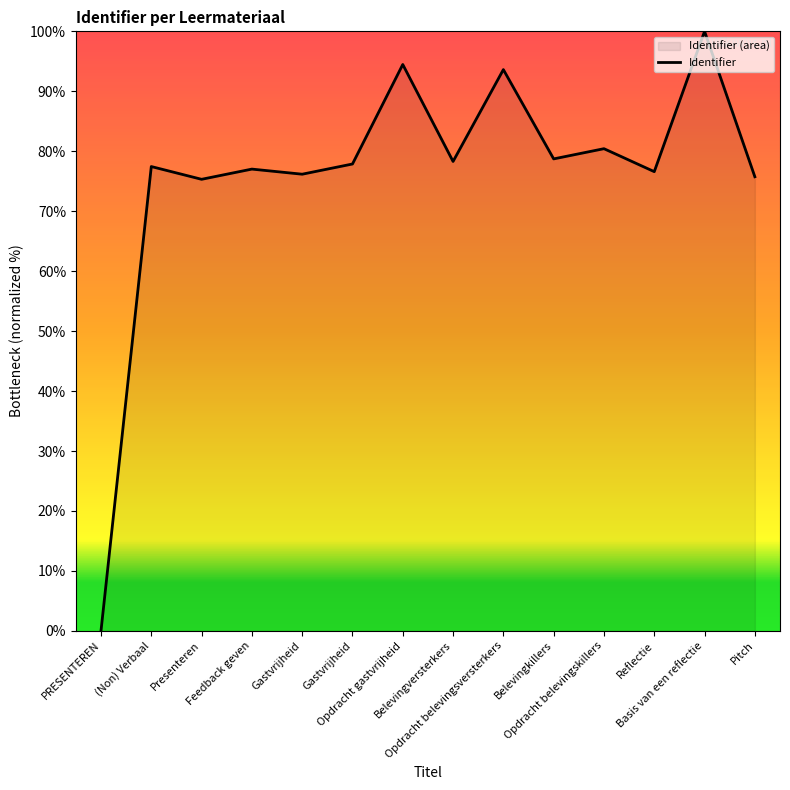

Where is the data nearest to the value 50?

Presenteren